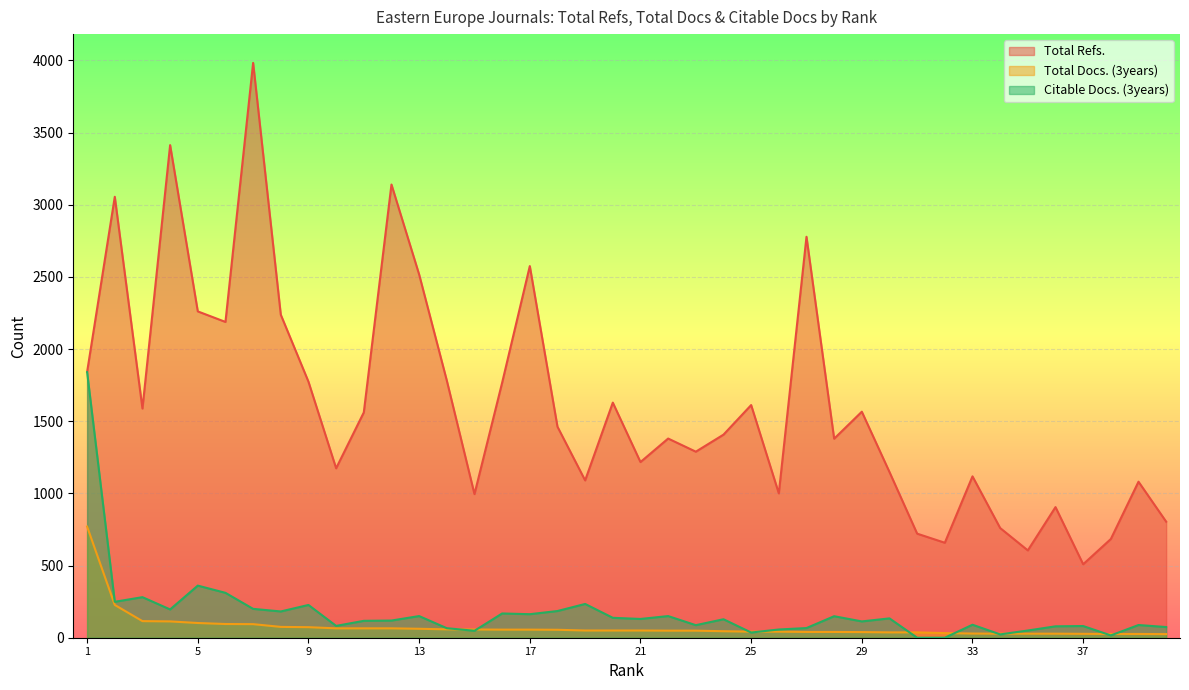

At 34, list the series in order from largest to smallest.

Total Refs., Total Docs. (3years), Citable Docs. (3years)